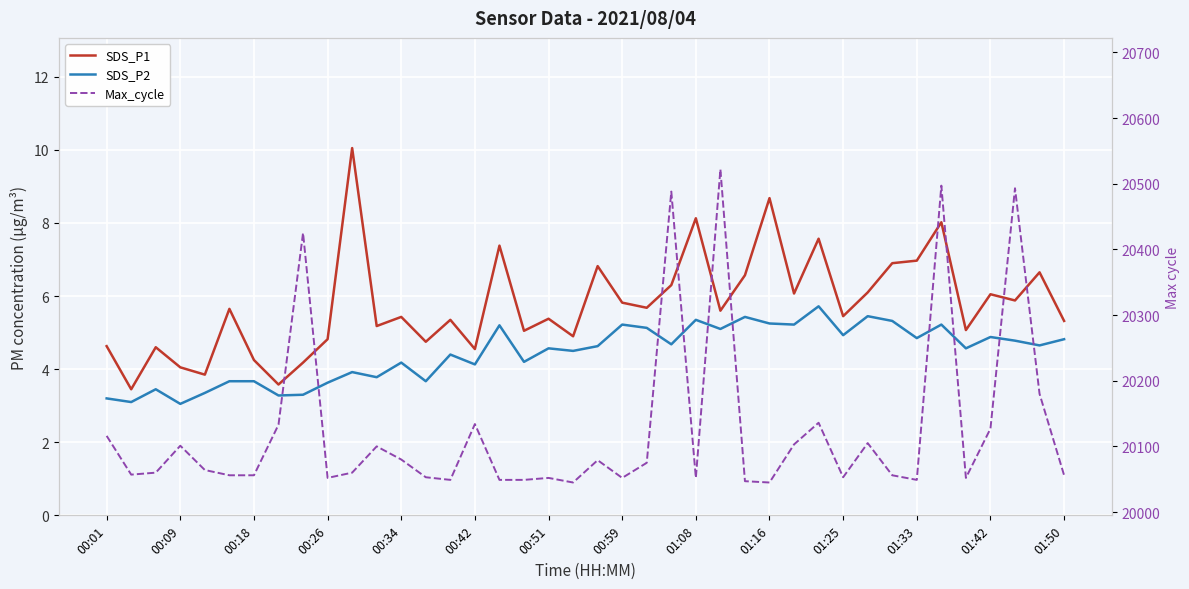

What is the lowest value of the SDS_P2 series?

3.0